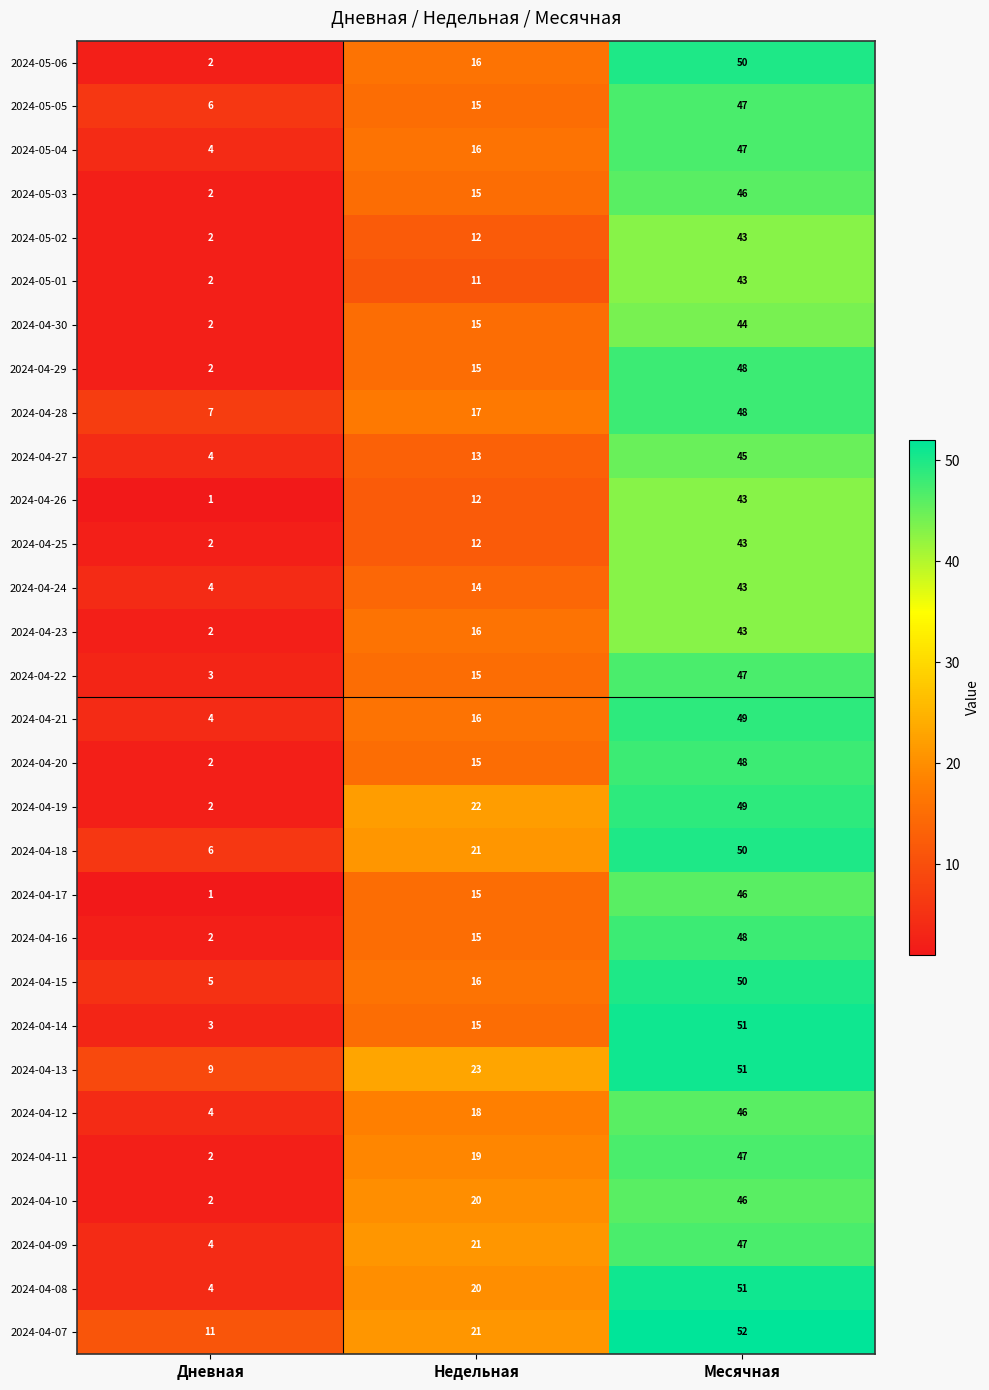

Is the value of 2024-04-29 at Недельная greater than the value of 2024-04-15 at Дневная?

Yes